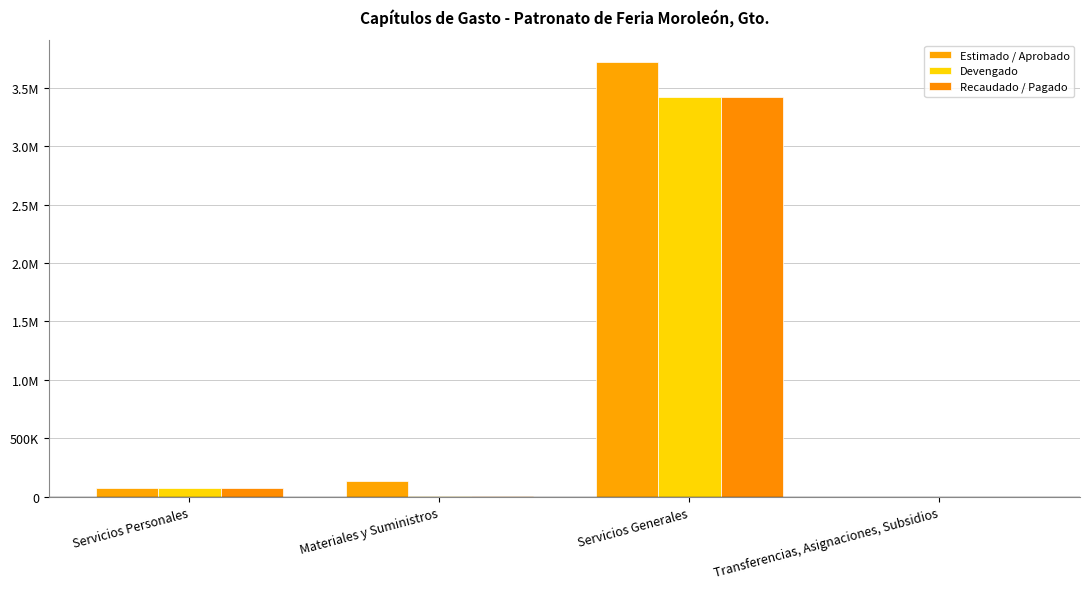

List the labels in order of Estimado / Aprobado value, largest first.

Servicios Generales, Materiales y Suministros, Servicios Personales, Transferencias, Asignaciones, Subsidios